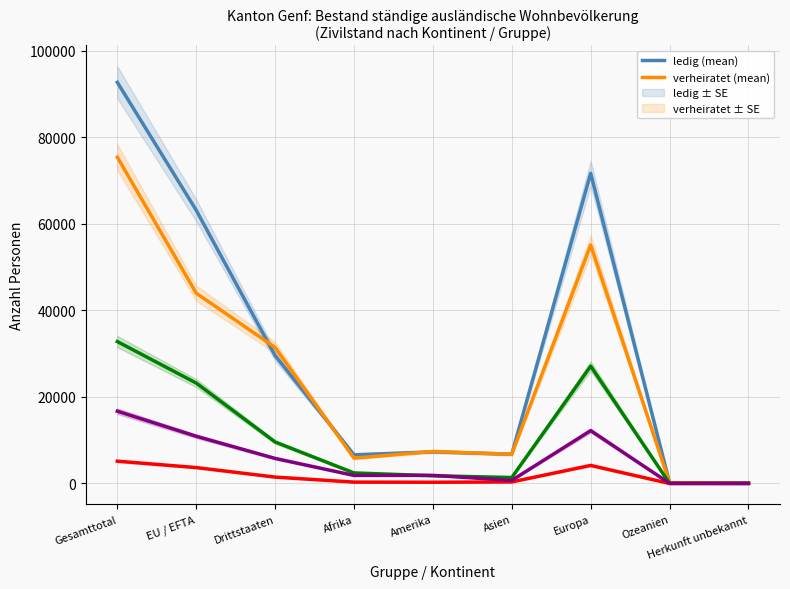

Rank the series at Asien from highest to lowest value.

ledig (mean), verheiratet (mean), davon in der Schweiz geboren (mean), geschieden (mean), verwitwet (mean)